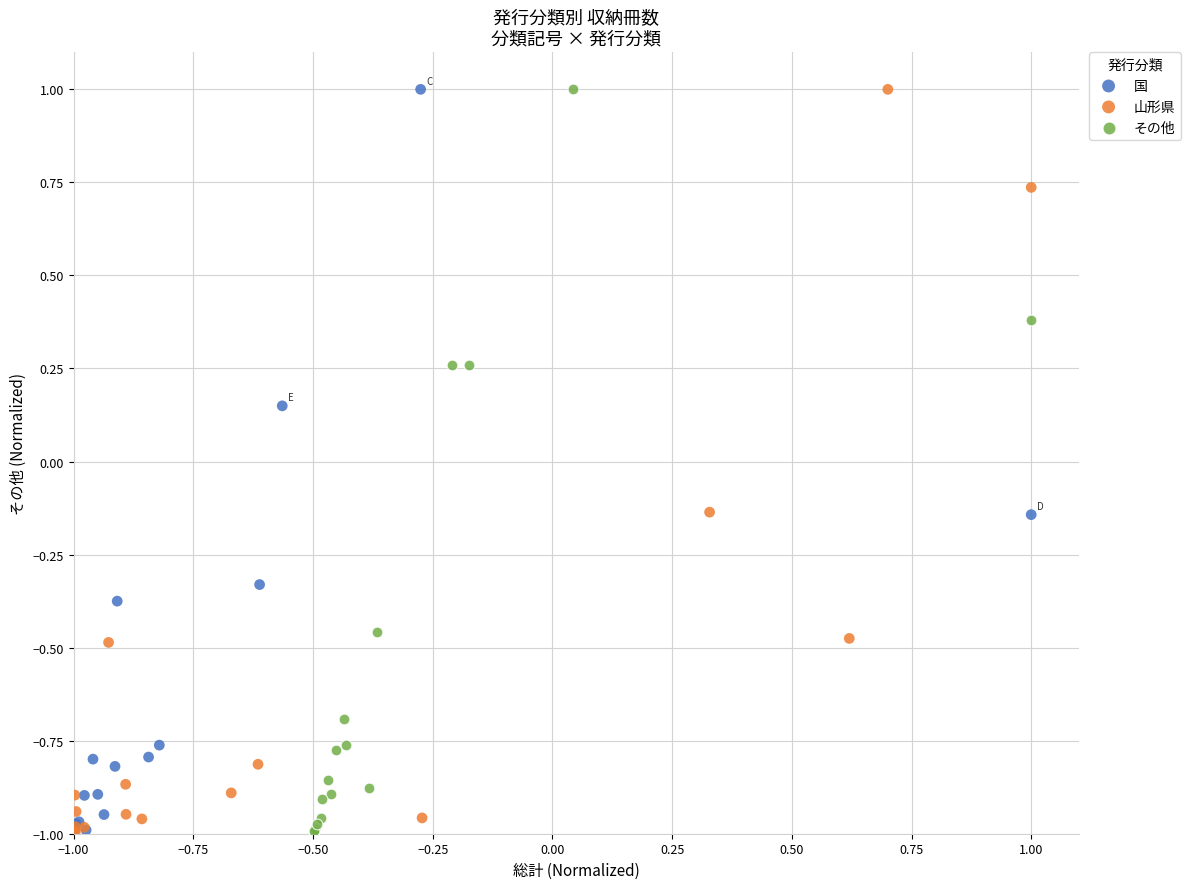

What are all the series names shown in the legend?

国, 山形県, その他